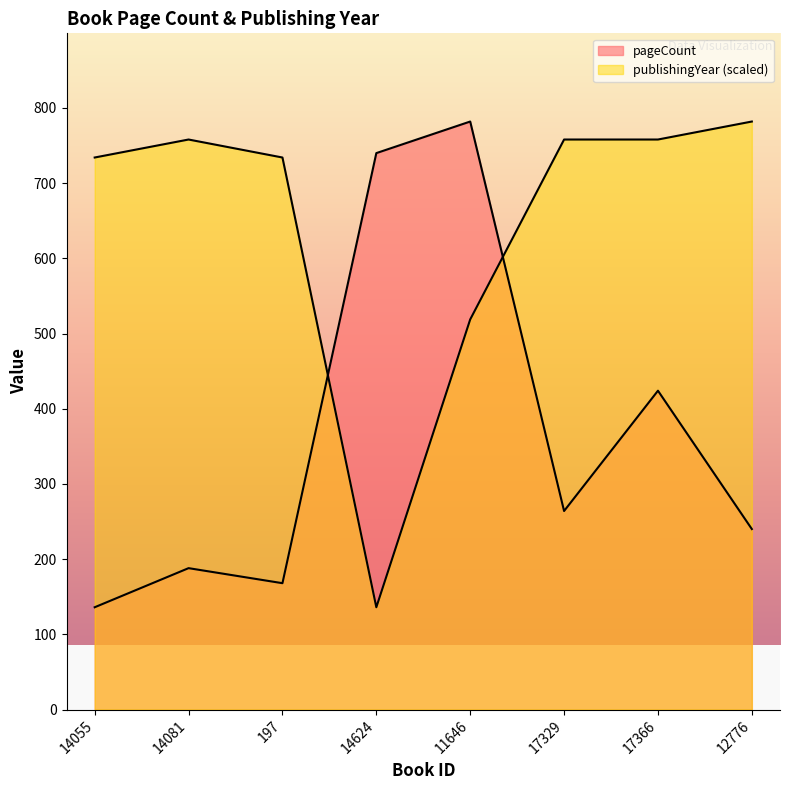

How many times do publishingYear and pageCount cross each other?

2